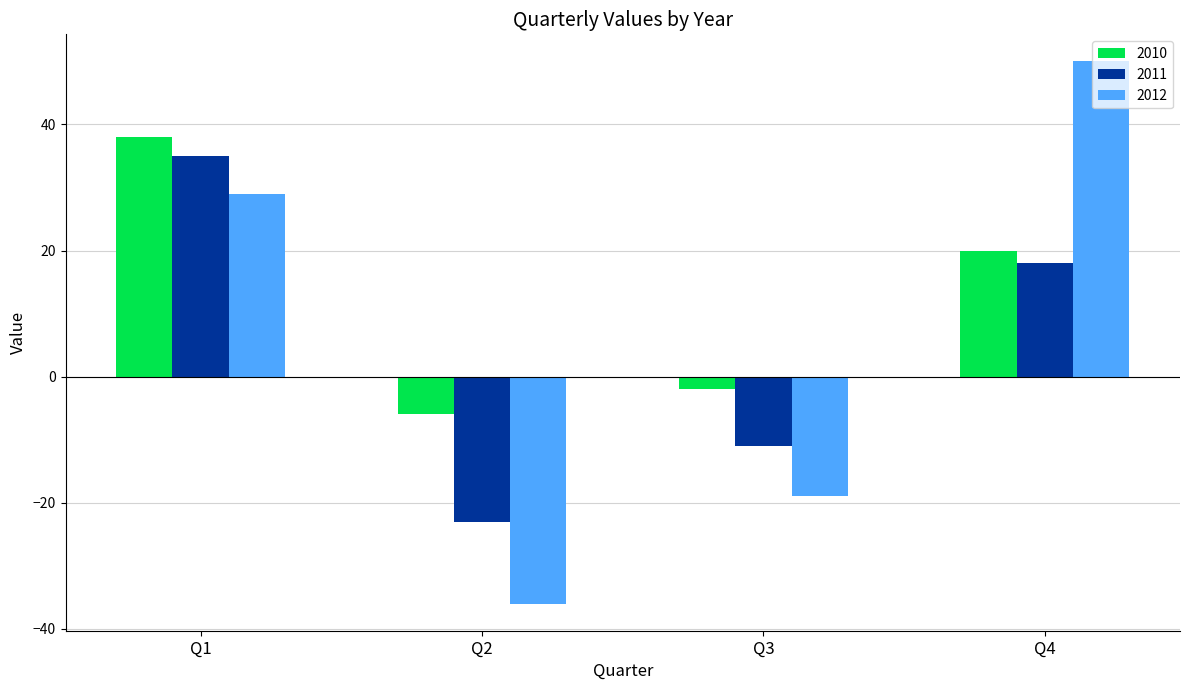

How many values in the 2011 series are below 18?

2